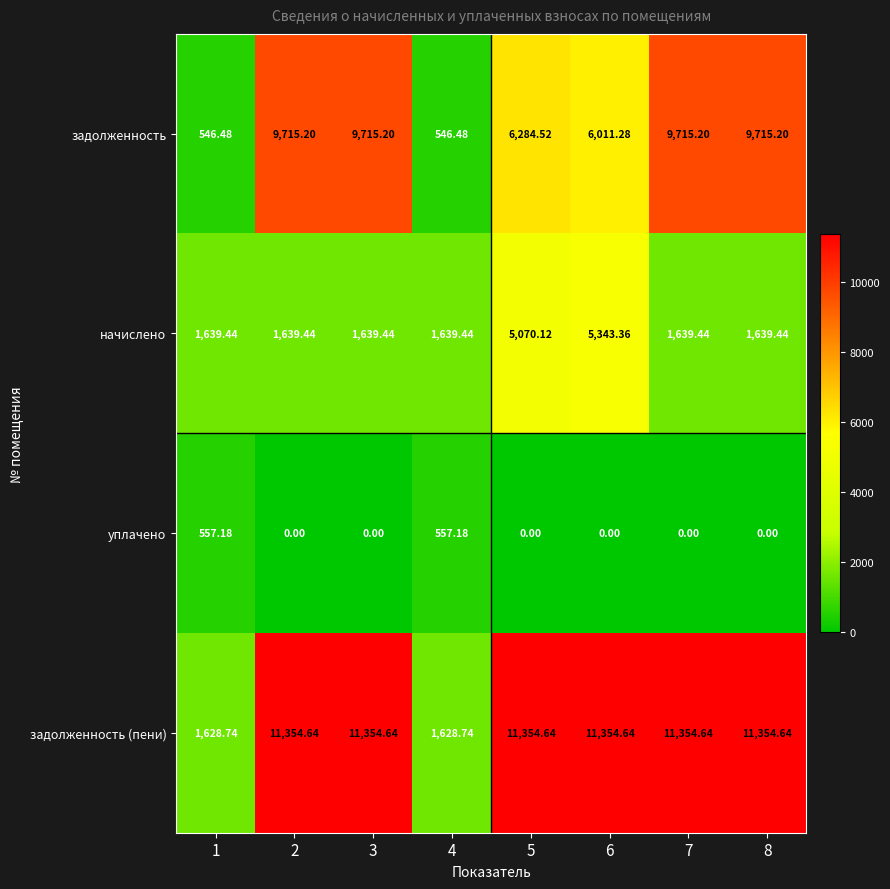

Rank the series at 1 from highest to lowest value.

начислено, задолженность (пени), уплачено, задолженность